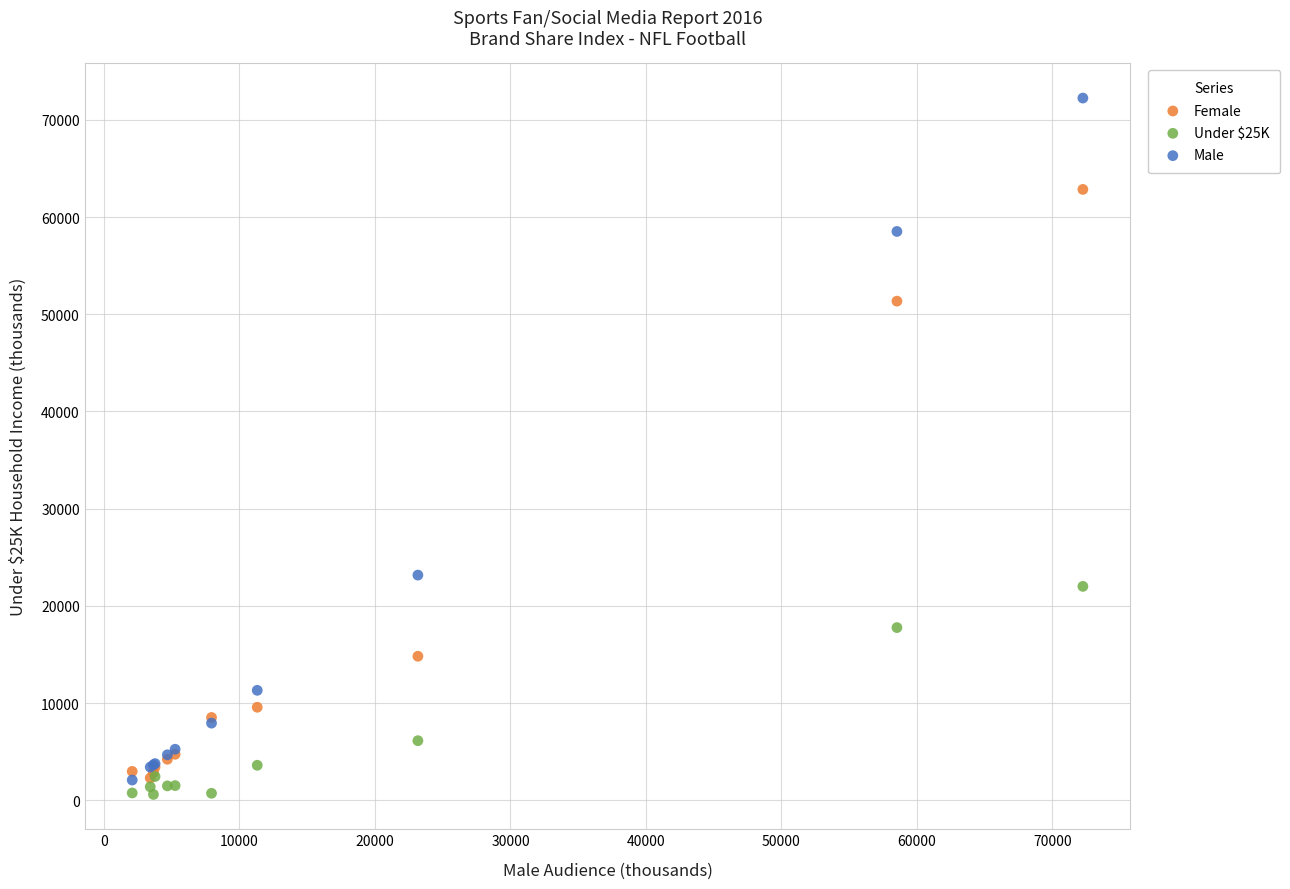

In the Female series, what Y value is closest to 32570?

14817.5